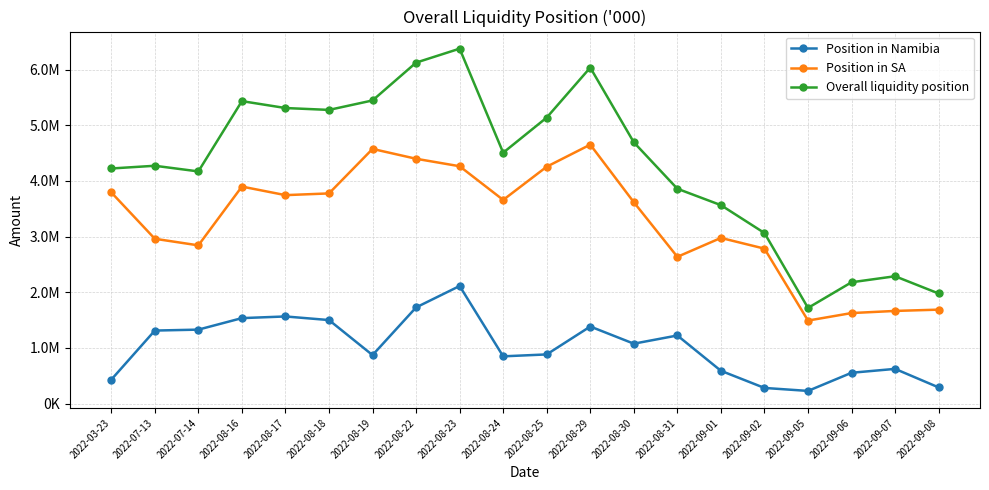

Rank the series at 2022-08-17 from highest to lowest value.

Overall liquidity position, Position in SA, Position in Namibia